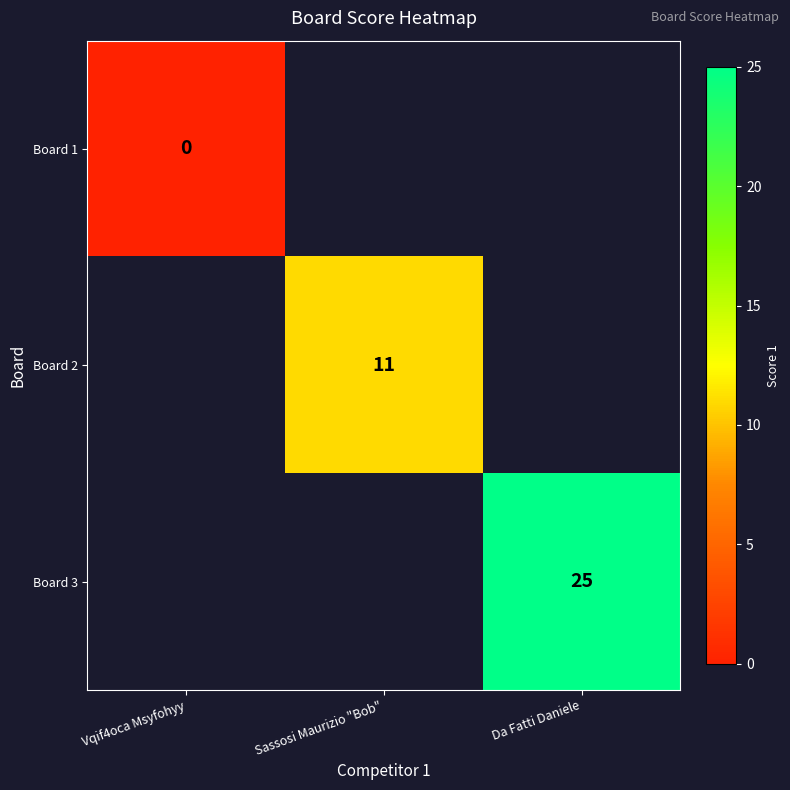

The Board 2 series shows 3 at Sassosi Maurizio "Bob". True or false?

False